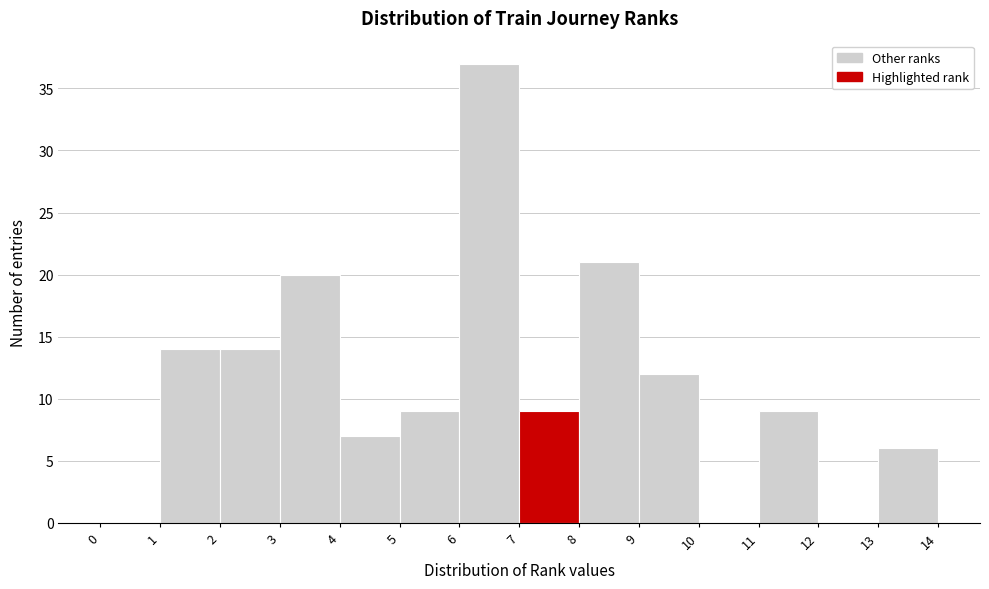

How tall is the bar that spans 13 to 14 on the x-axis? The values are not printed on the chart, so give them approximately, as read against the axis.

6